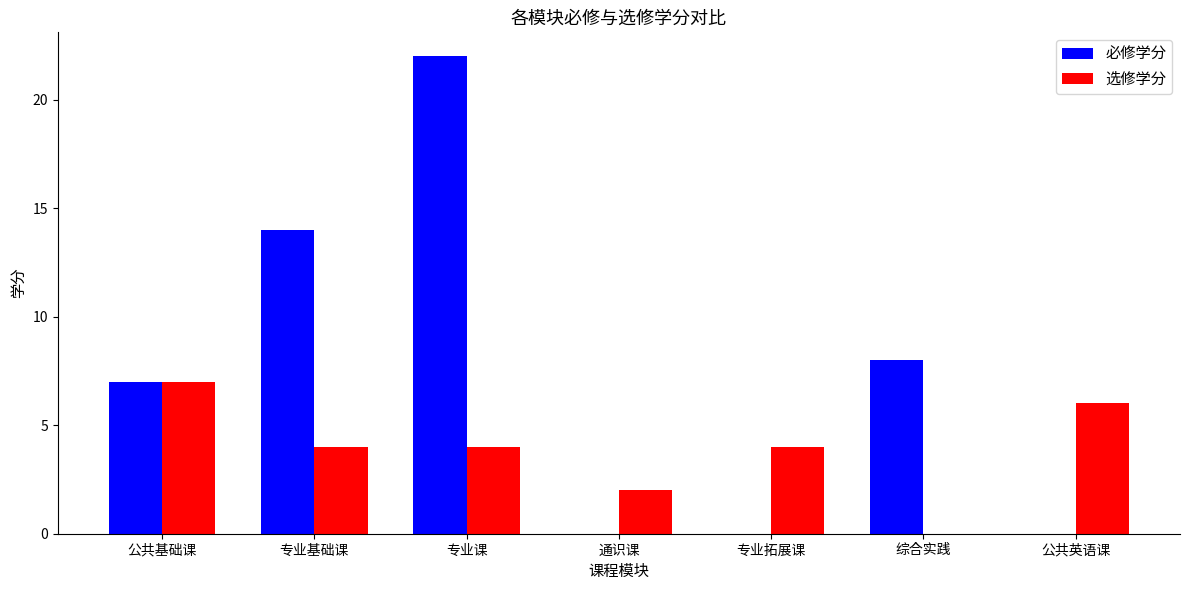

Are the bars horizontal?

No